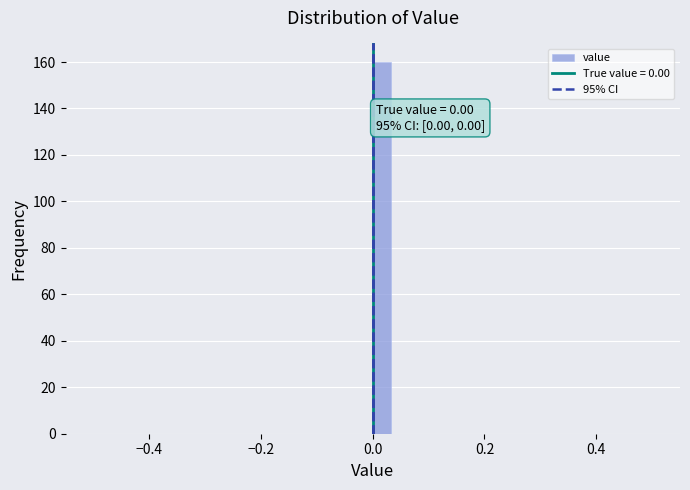

Read against the x-axis, roughly where is the centre of the tallest bar?

0.02